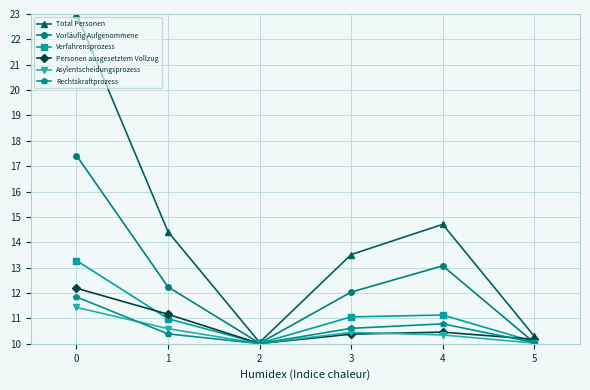

What is the total value across all series at 0?

89.2